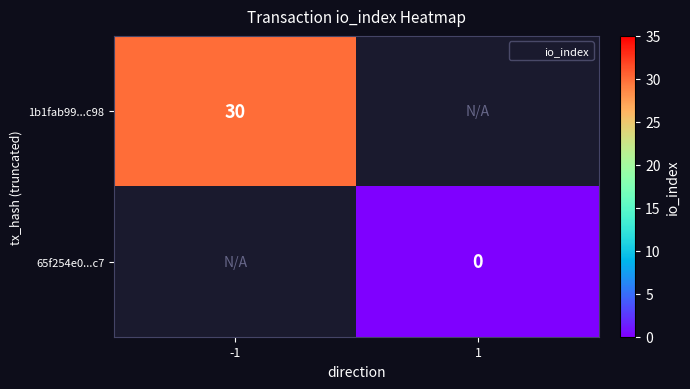

How many data points does each series have?

2